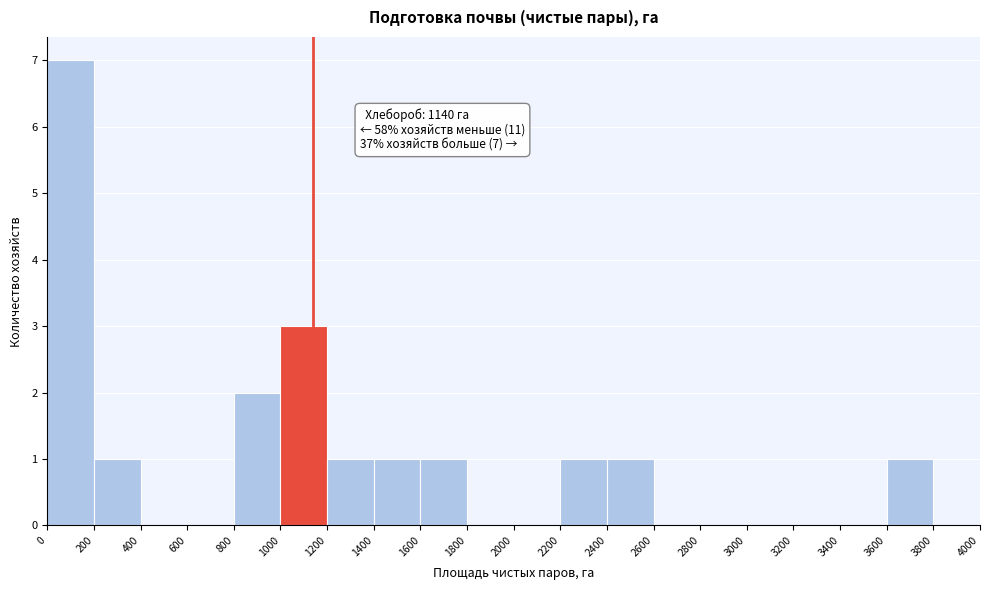

Which range on the x-axis has the tallest bar?

0 to 200